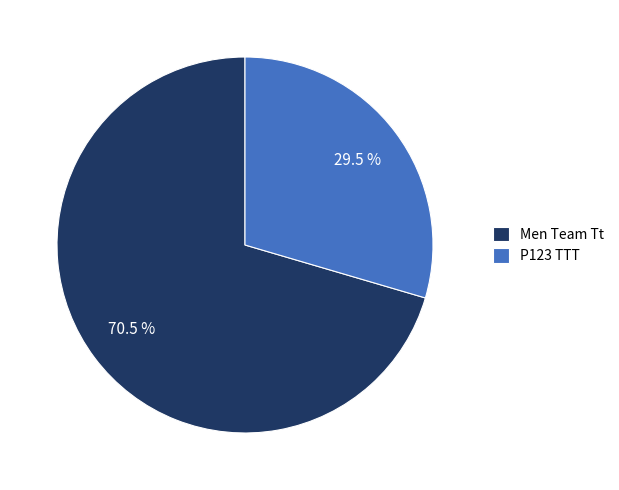

Combined, what portion of the pie is Men Team Tt and P123 TTT?

100.0%